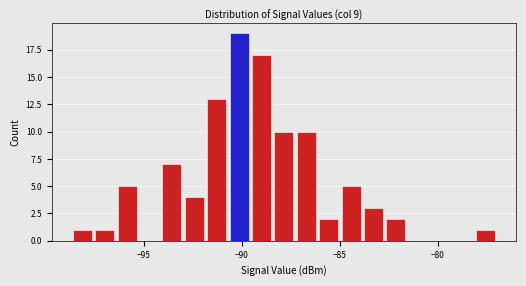

Around what value on the x-axis is the tallest bar? Give the approximate position of its centre, as read against the axis.

-90.0